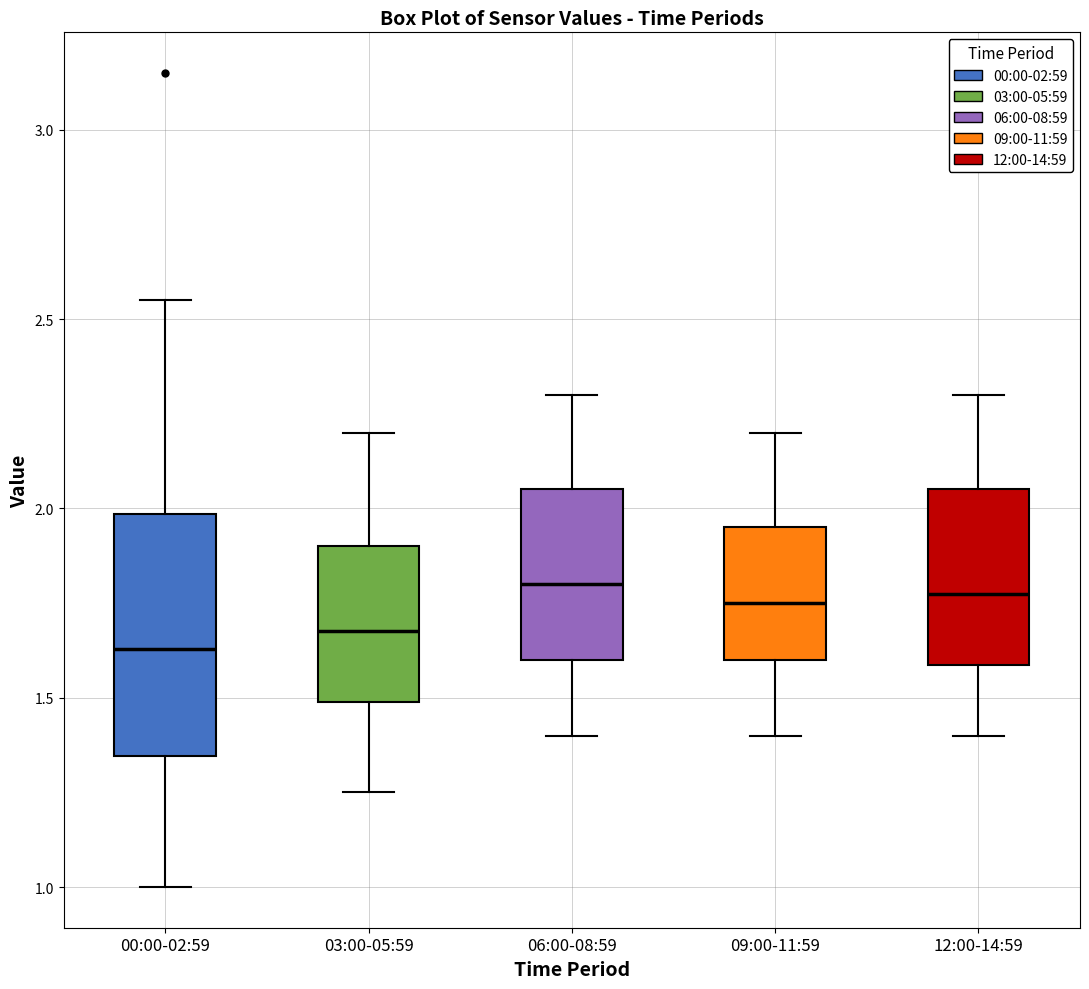

Where does the lower whisker of the box for 00:00-02:59 end on the y-axis? The values are not printed on the chart, so give them approximately, as read against the axis.

1.00